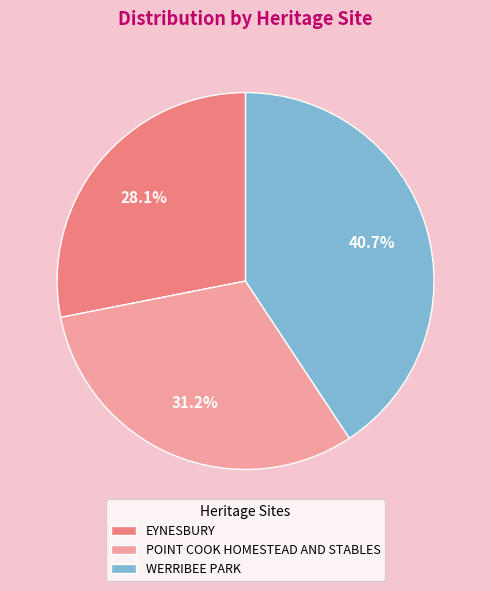

To the nearest percent, what is the difference between the largest and smallest slice percentages?

13%